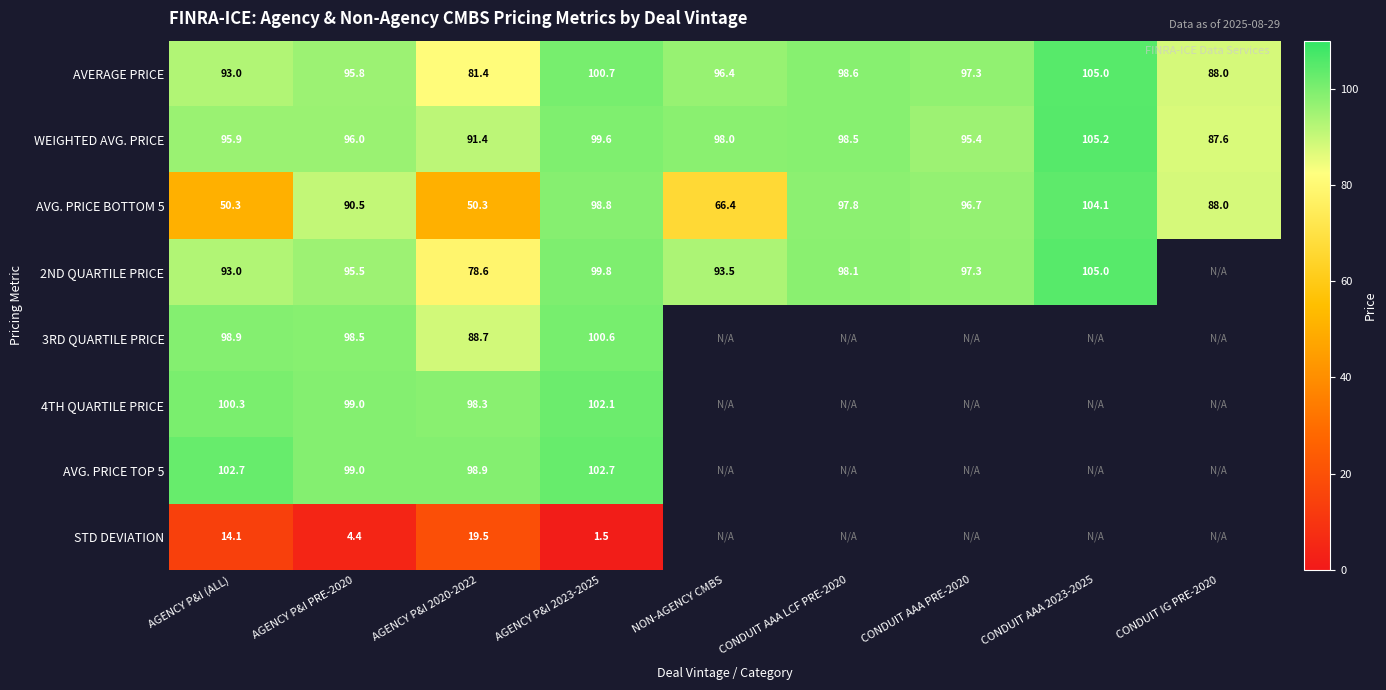

Which has a higher value, AGENCY P&I 2023-2025 or AGENCY P&I PRE-2020?

AGENCY P&I 2023-2025